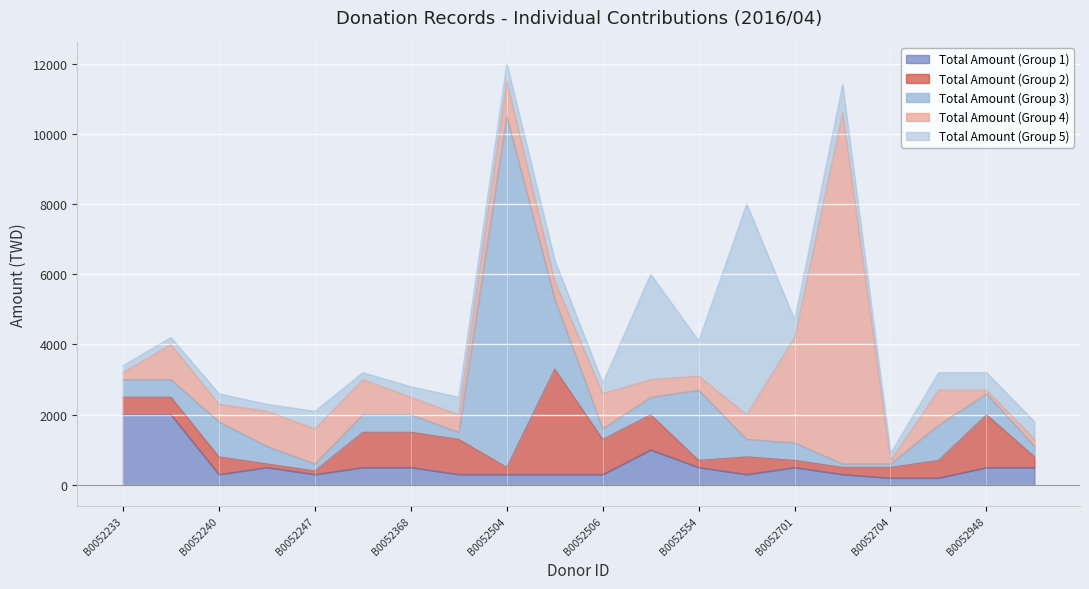

Count the number of categories in the chart.

20